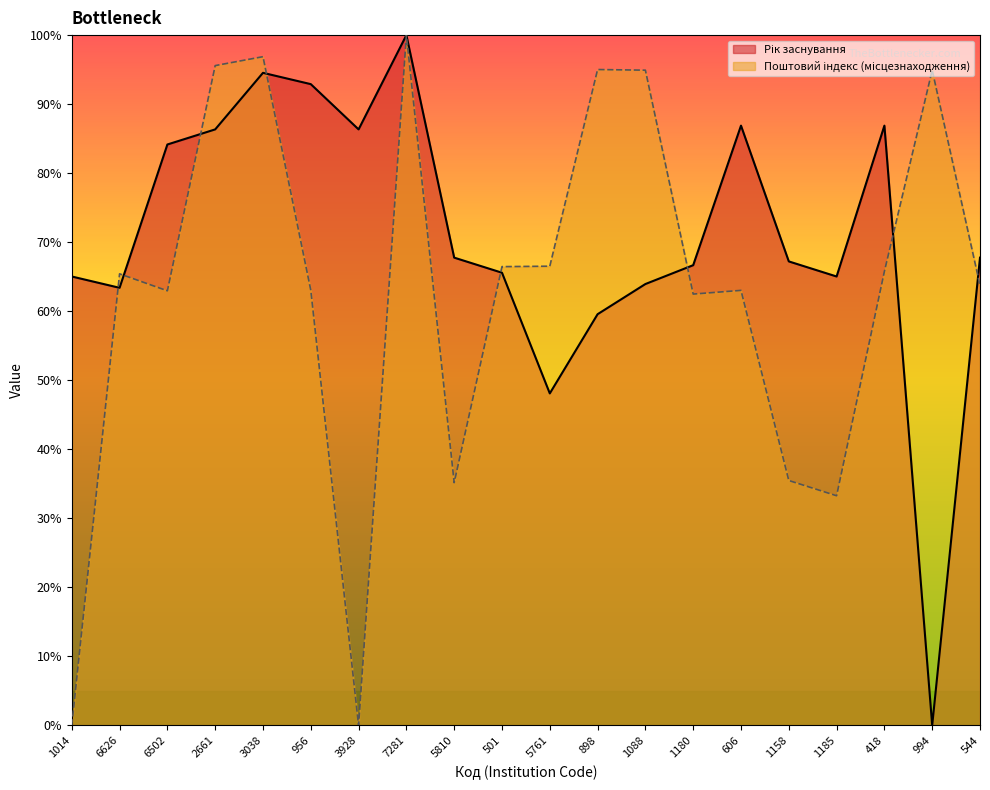

What is the sum of the Поштовий індекс (місцезнаходження) values at 7281 and 898?

195.0